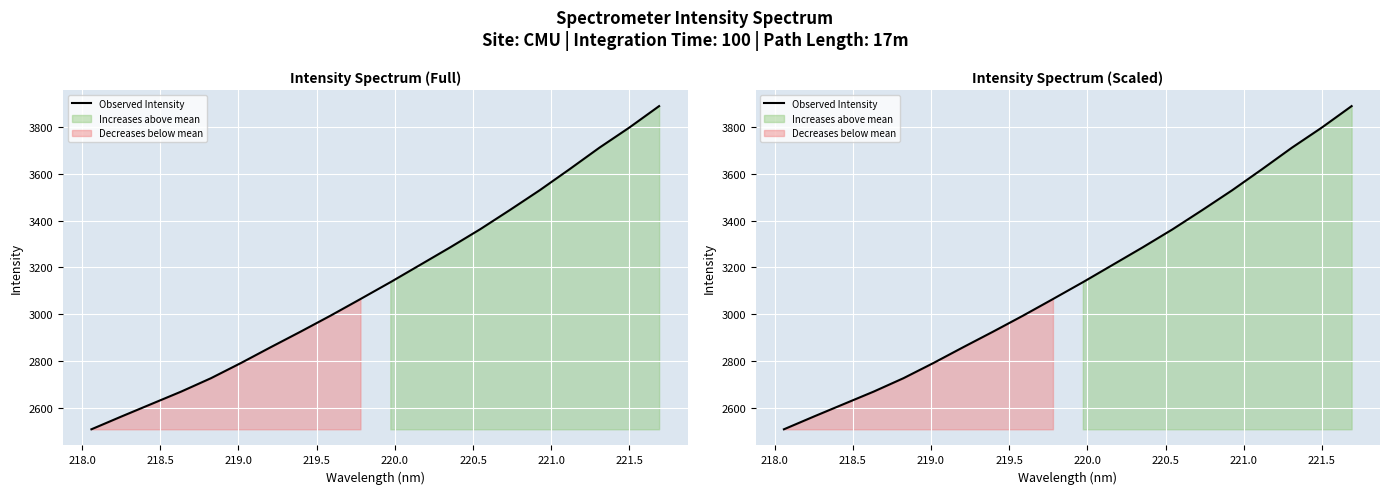

What is the value of the 6th point from the left?

2791.0